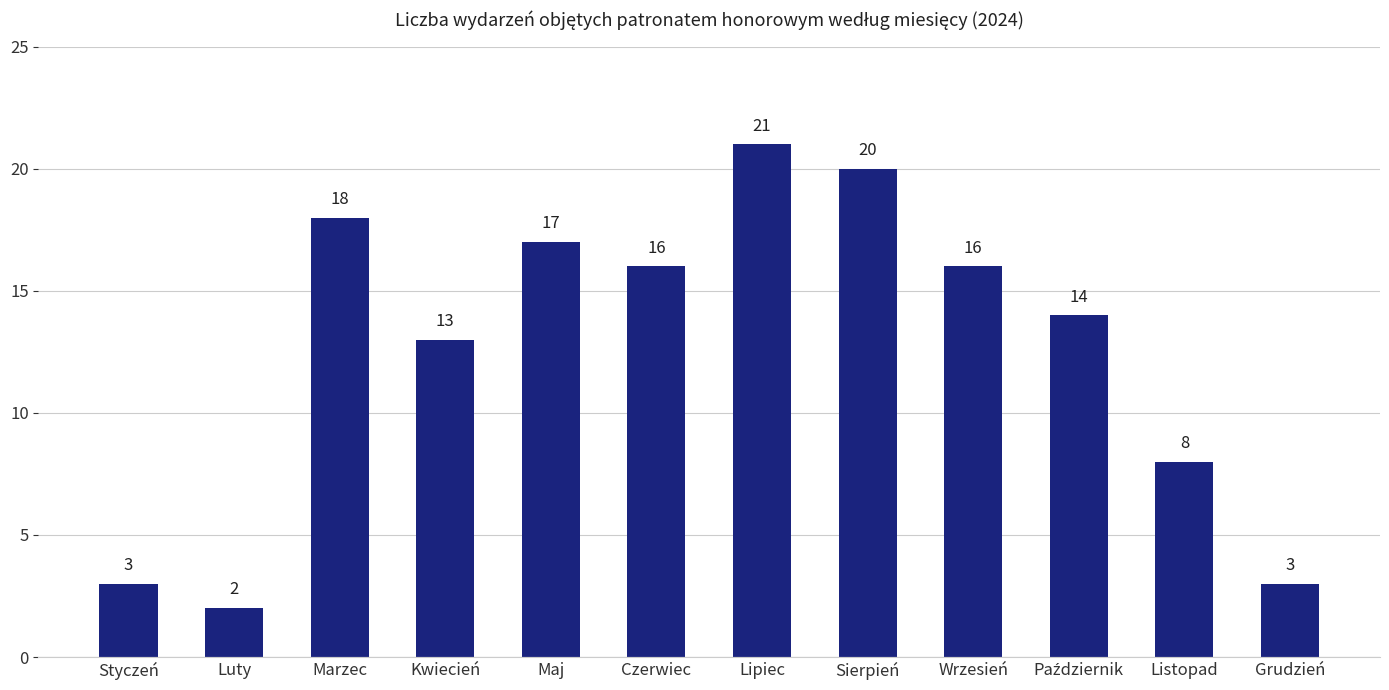

At which category does the chart reach its peak across all series?

Lipiec